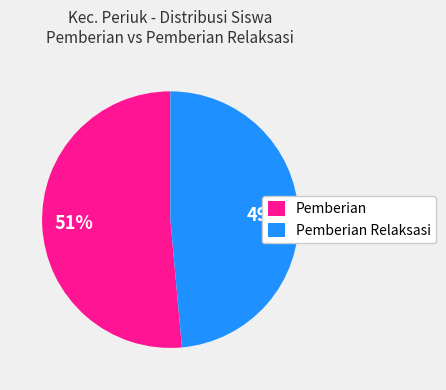

What is the largest slice in the pie chart?

Pemberian